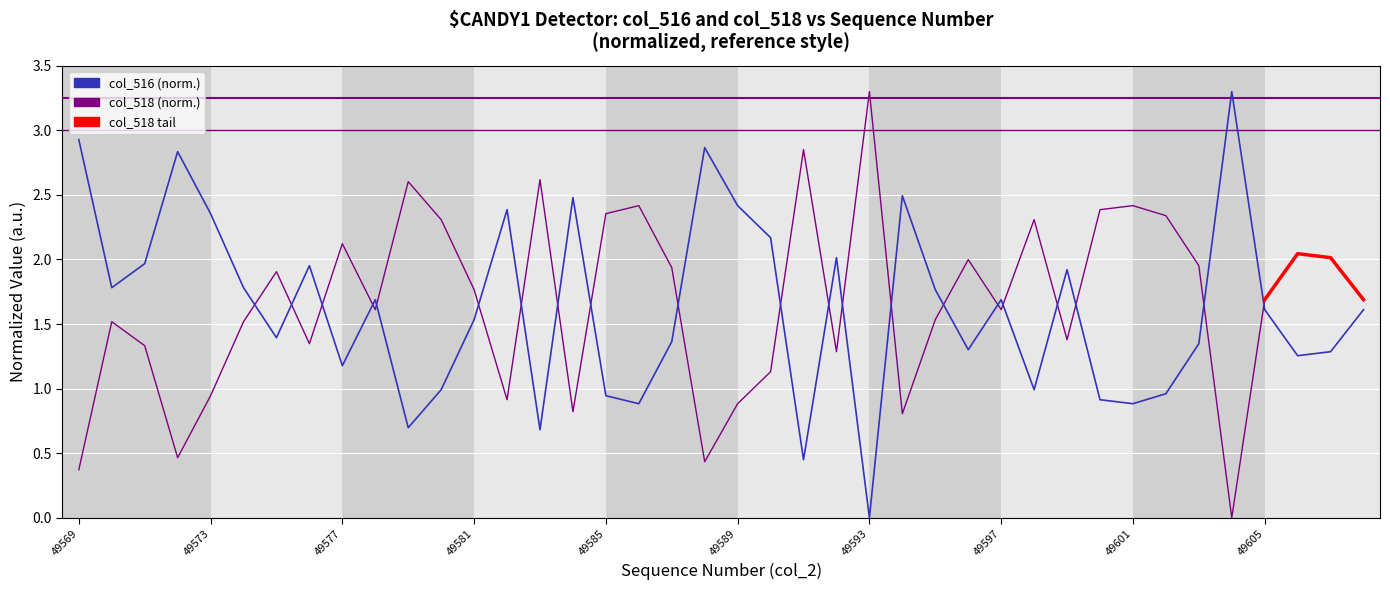

What is the sum of all values?

65.1